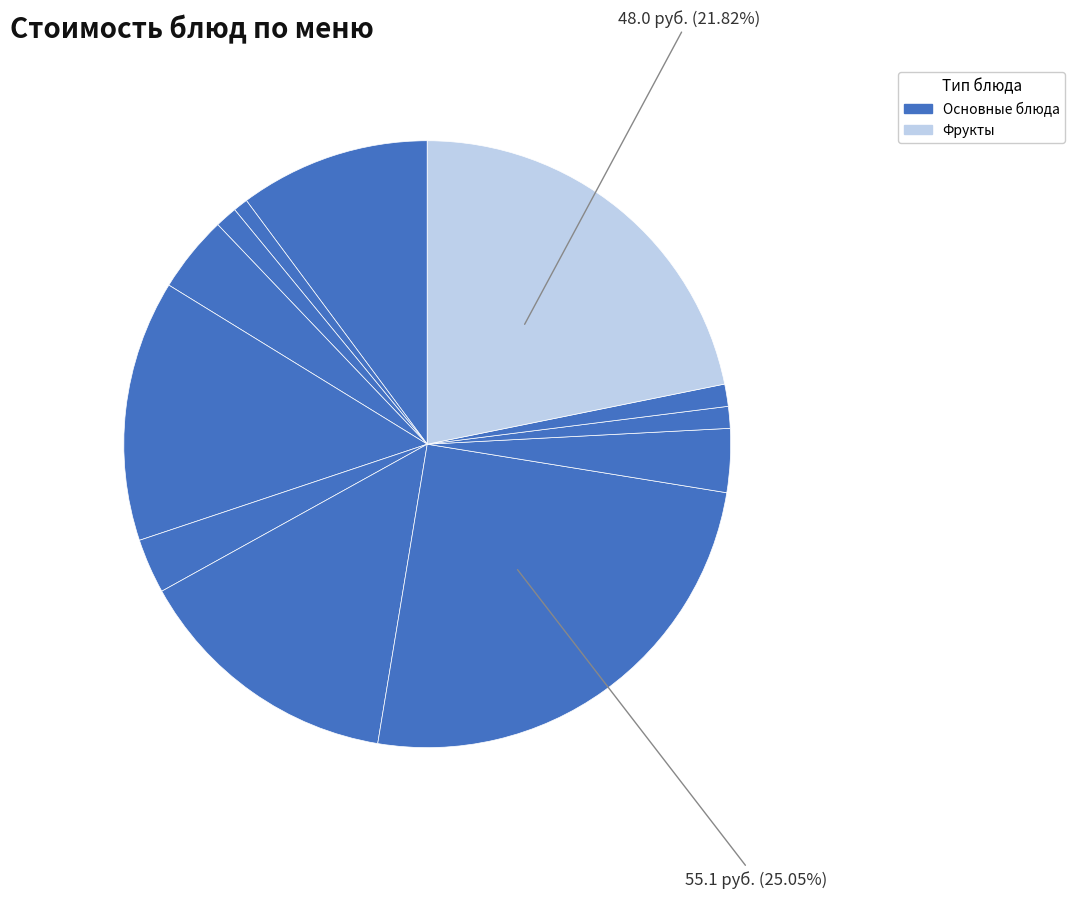

Which slice is the largest?

плов из курицы